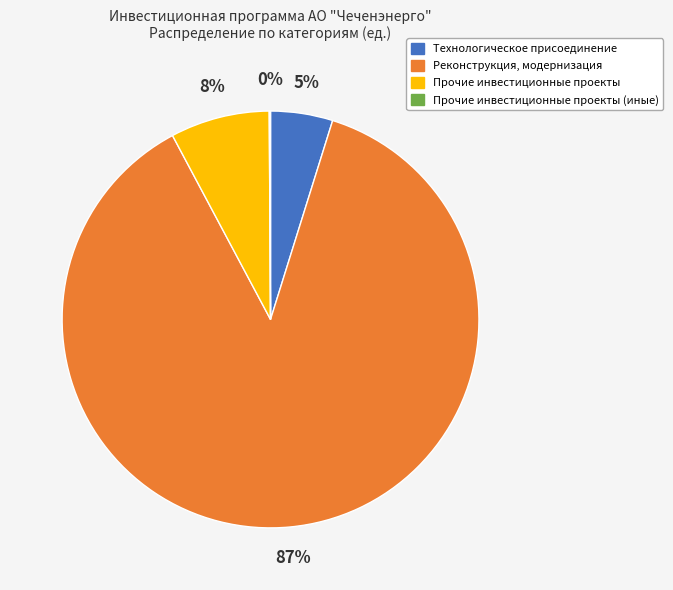

Between Технологическое присоединение and Прочие инвестиционные проекты, which is larger?

Прочие инвестиционные проекты